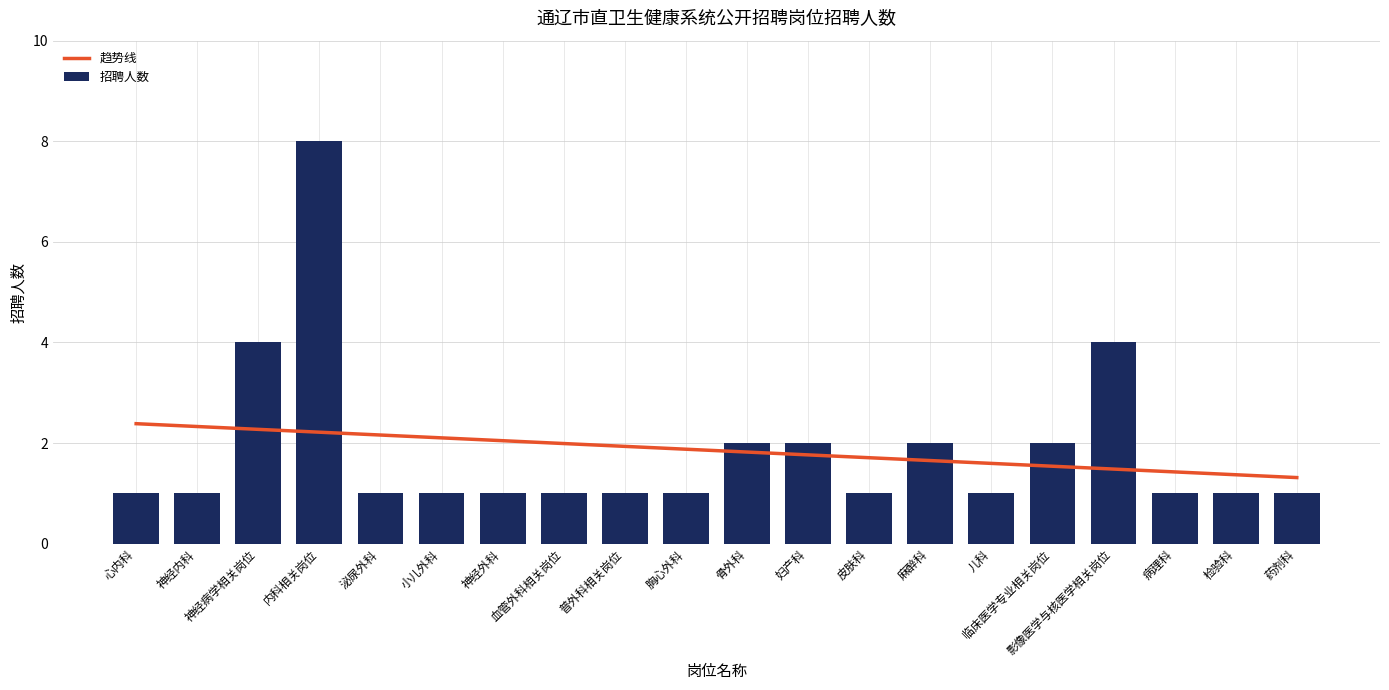

Where is 趋势线 nearest to the value 1?

药剂科